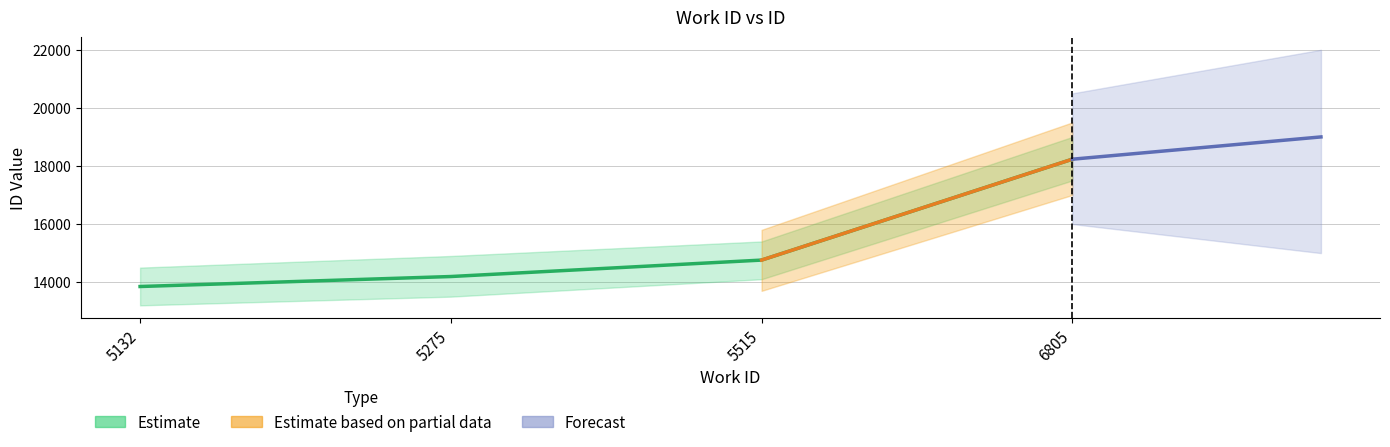

What is the value of the 1st point from the left?

13849